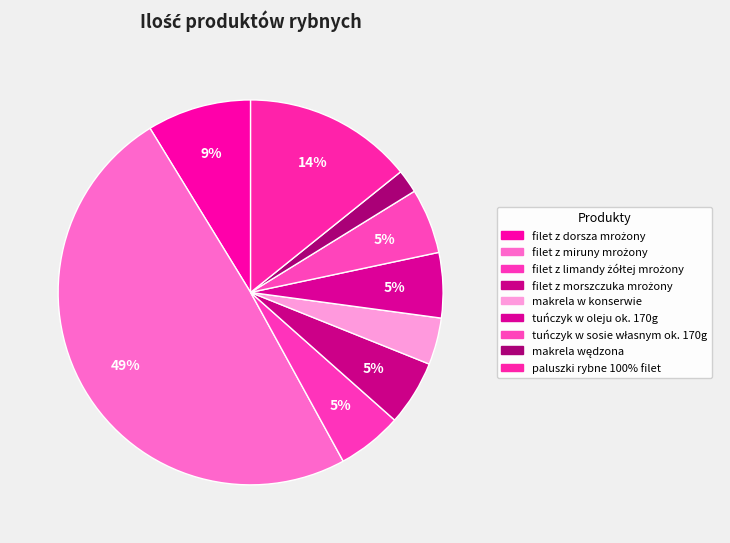

What is the total percentage of filet z limandy żółtej mrożony and paluszki rybne 100% filet?

19.7%